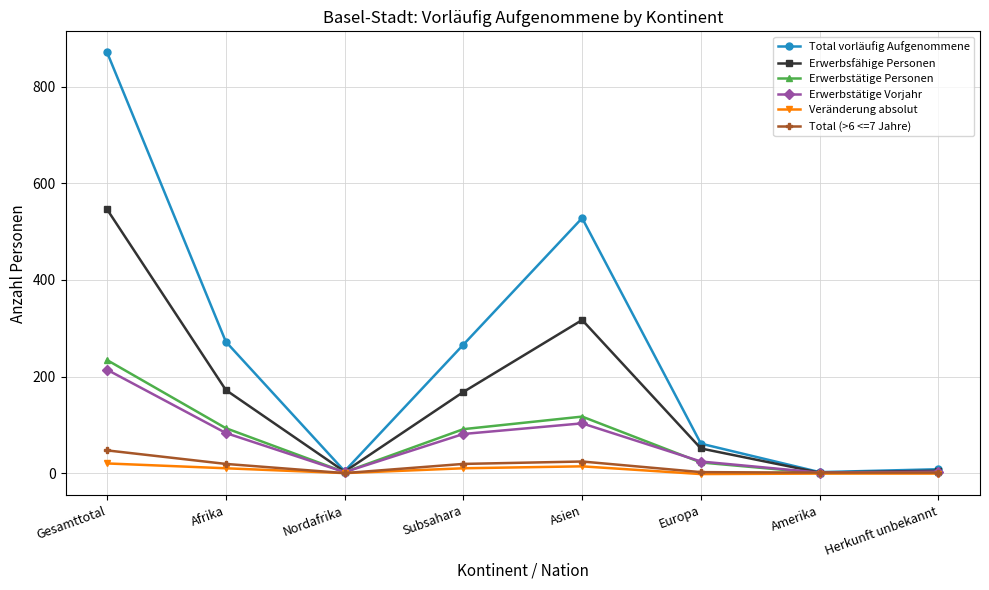

Is it true that Total vorläufig Aufgenommene equals 266 at Subsahara?

True